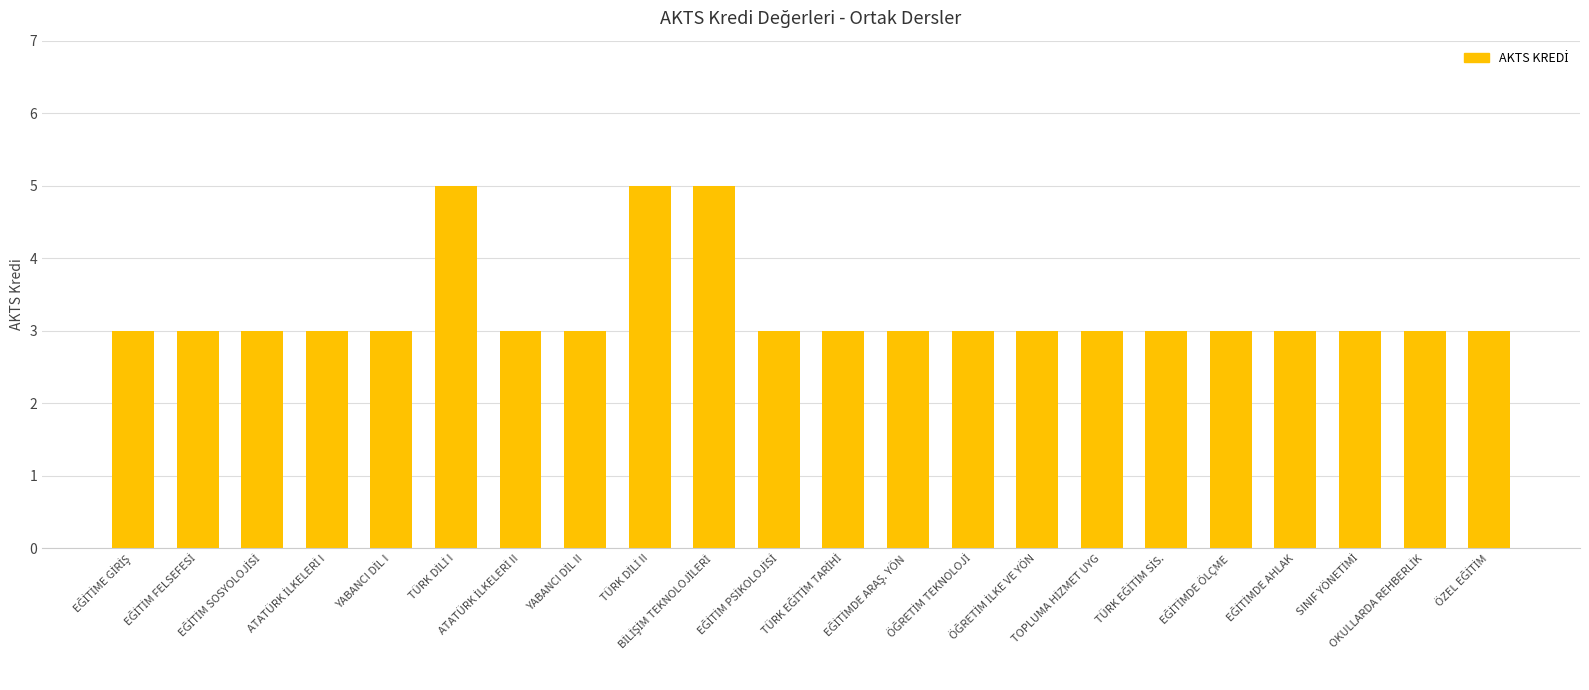

What is the greatest value displayed?

5